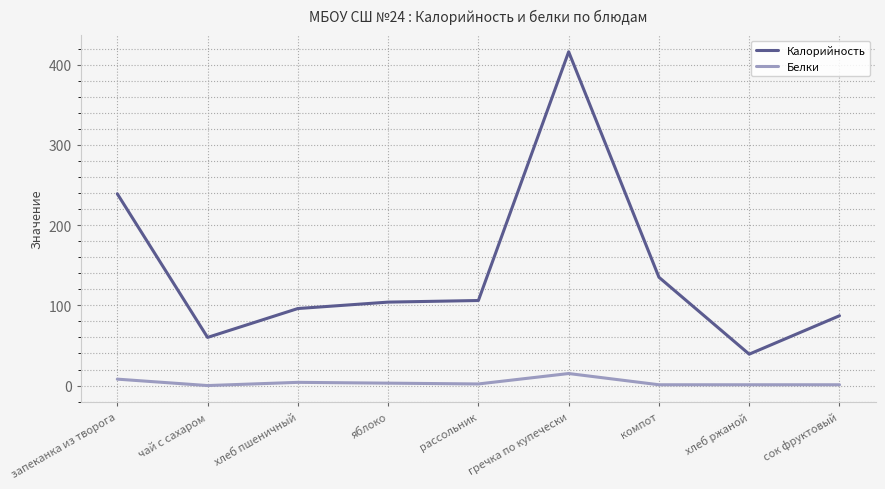

At чай с сахаром, list the series in order from largest to smallest.

Калорийность, Белки